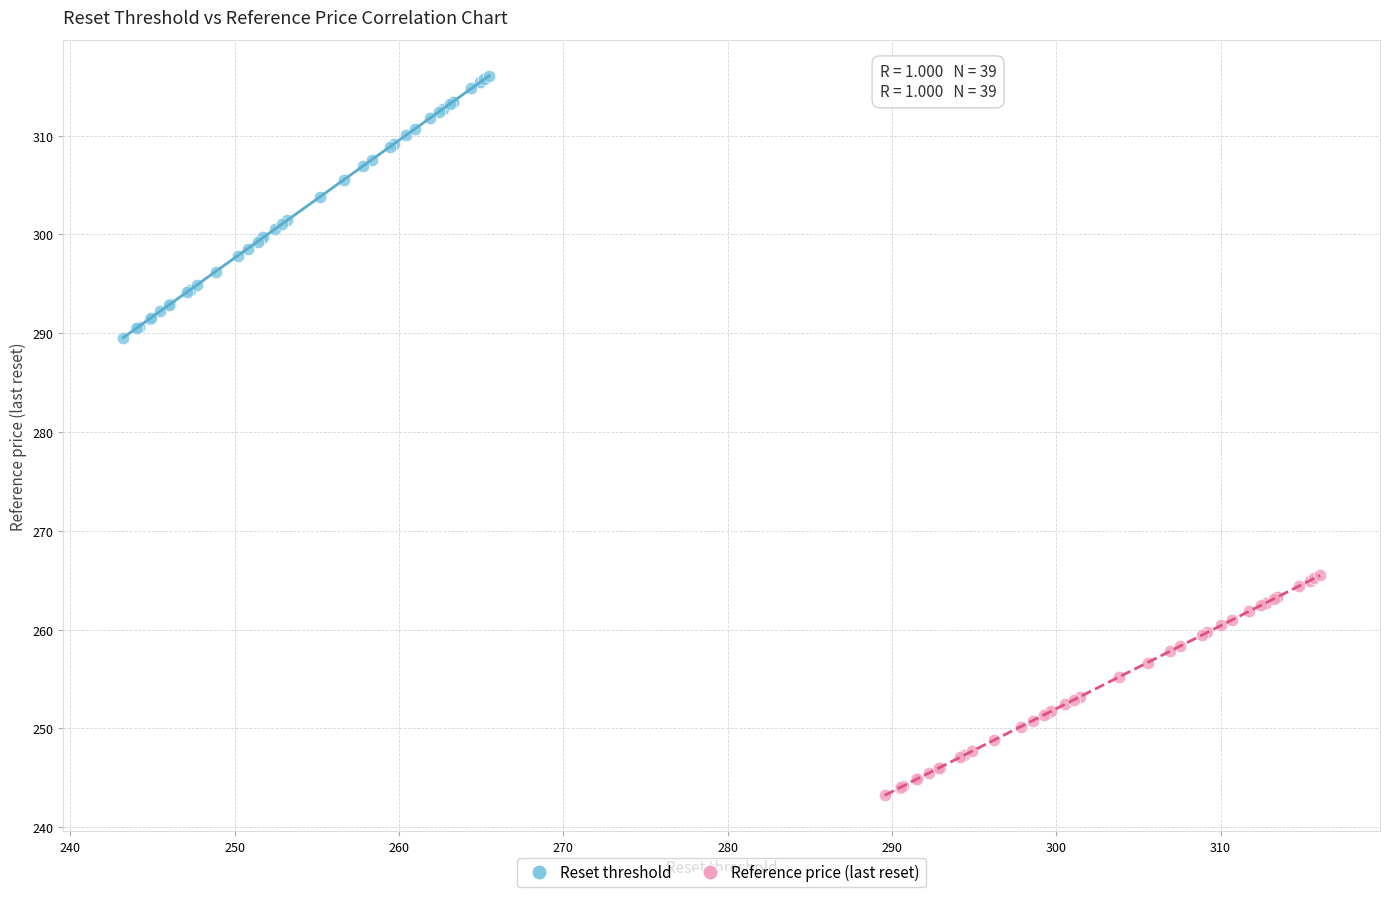

Which series contains the highest Y value?

Reset threshold